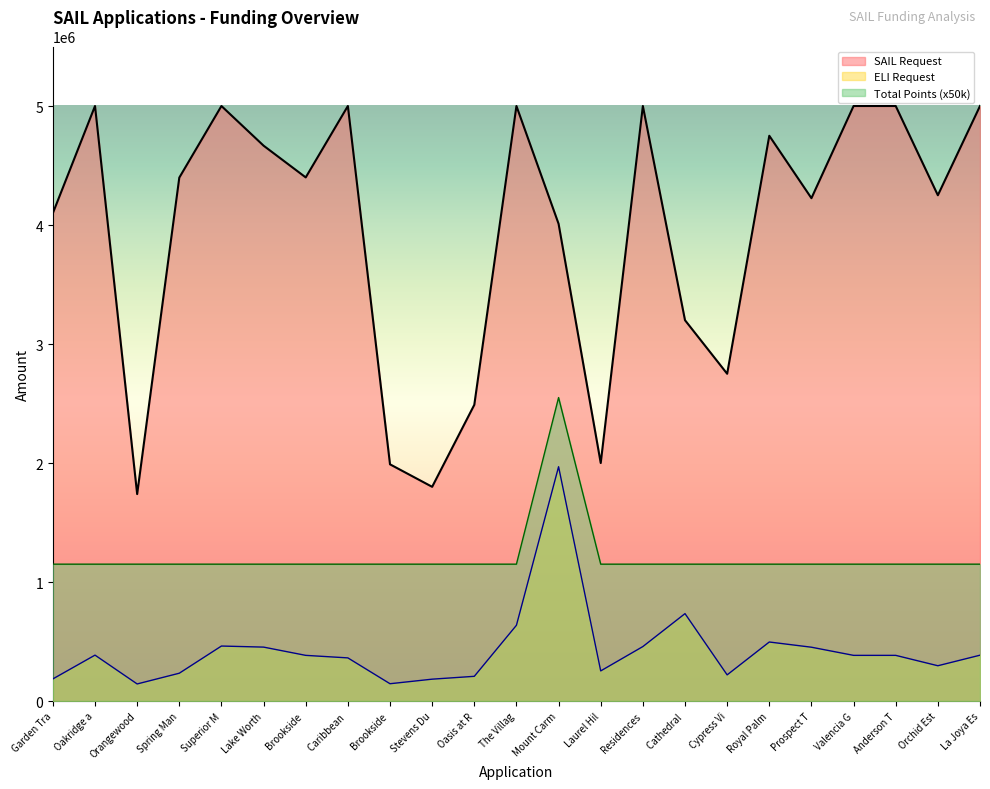

How many lines are shown in the chart?

3